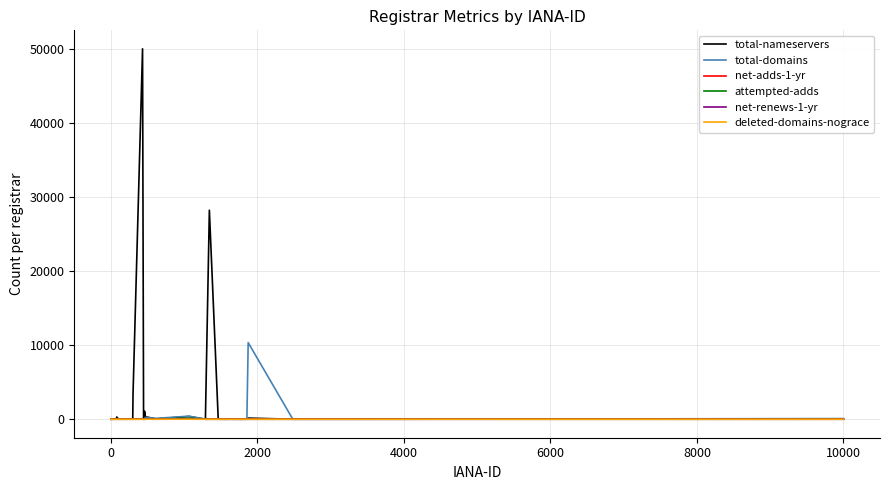

What is the greatest value displayed?

50024